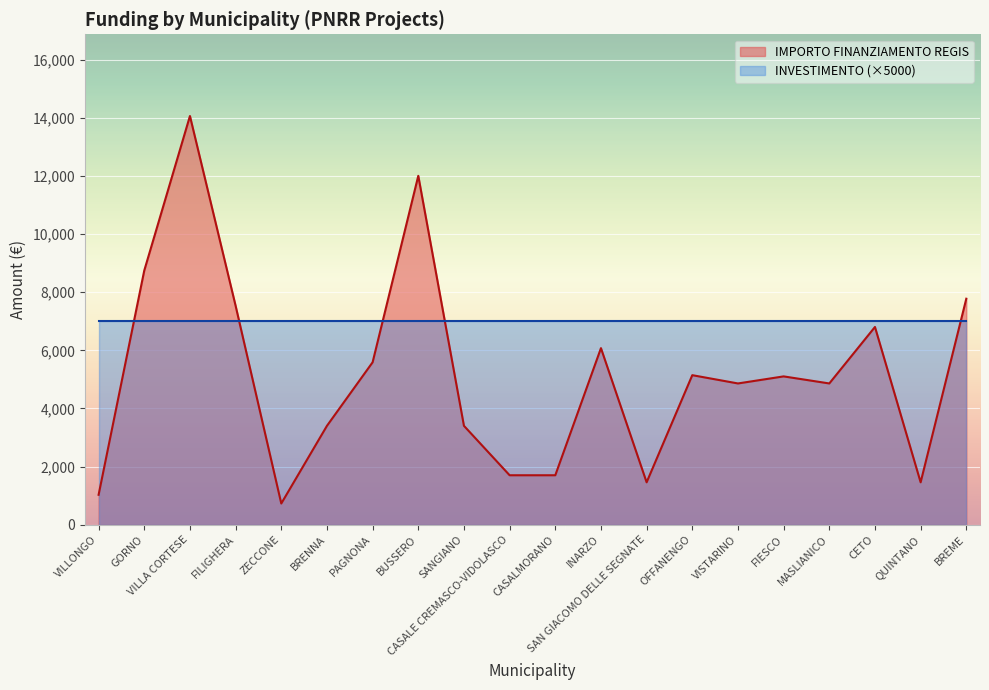

What is the approximate value at INARZO, to the nearest 50?

6100